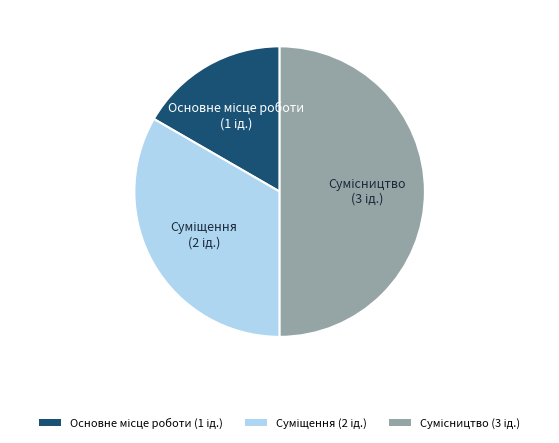

Is there any slice that represents more than half of the pie?

No